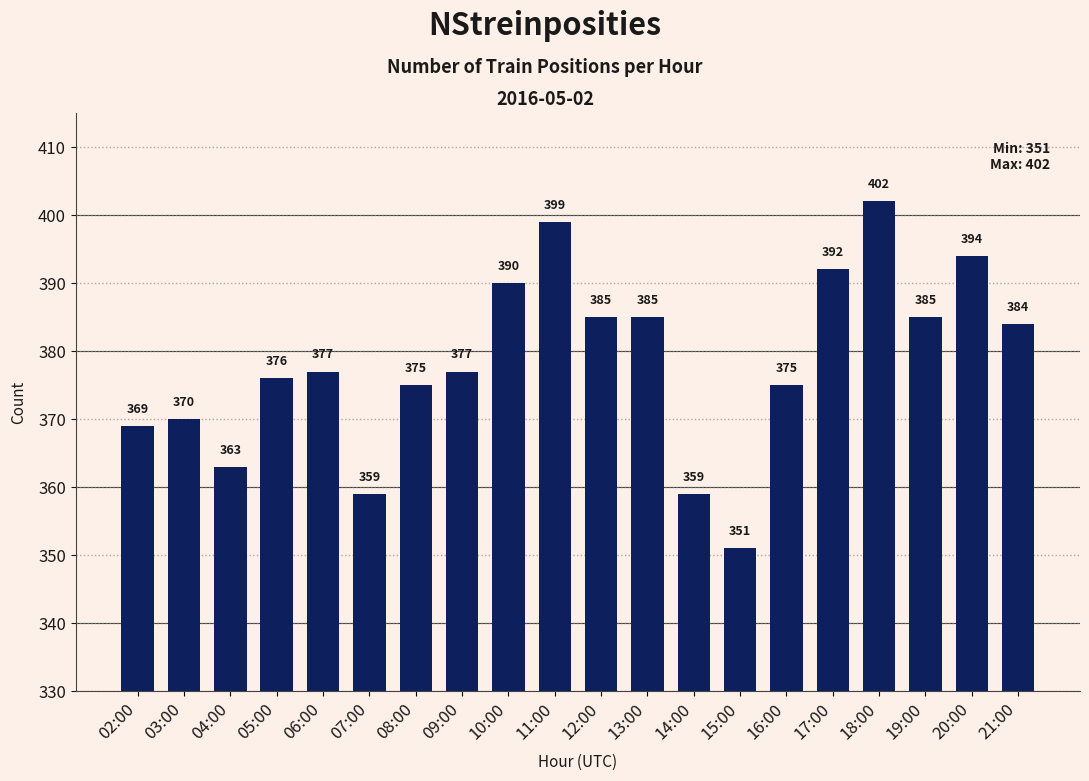

The chart shows a value of 363 at 04:00. True or false?

True